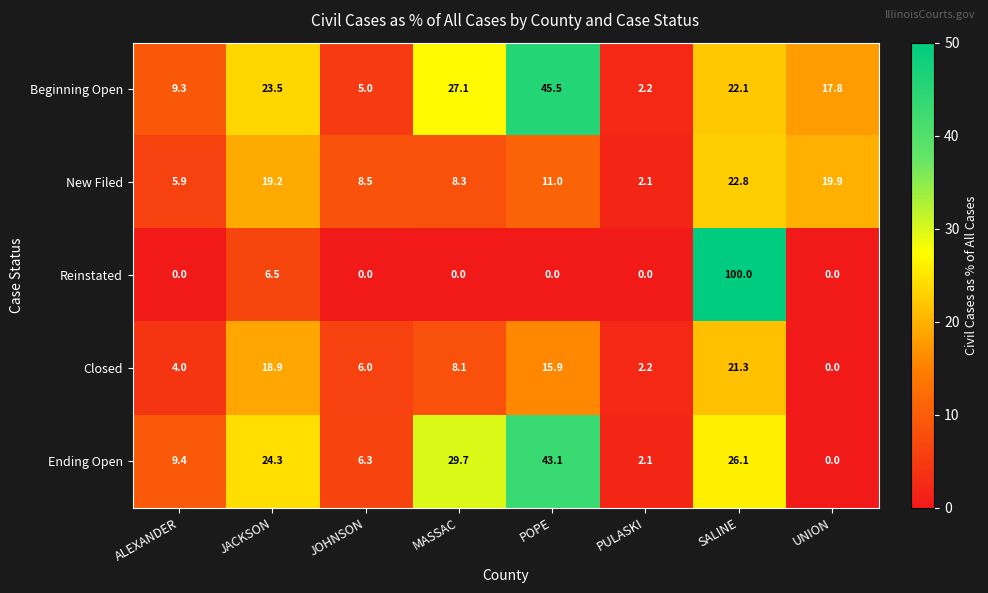

What is the spread (max minus min) of values at JOHNSON?

8.5